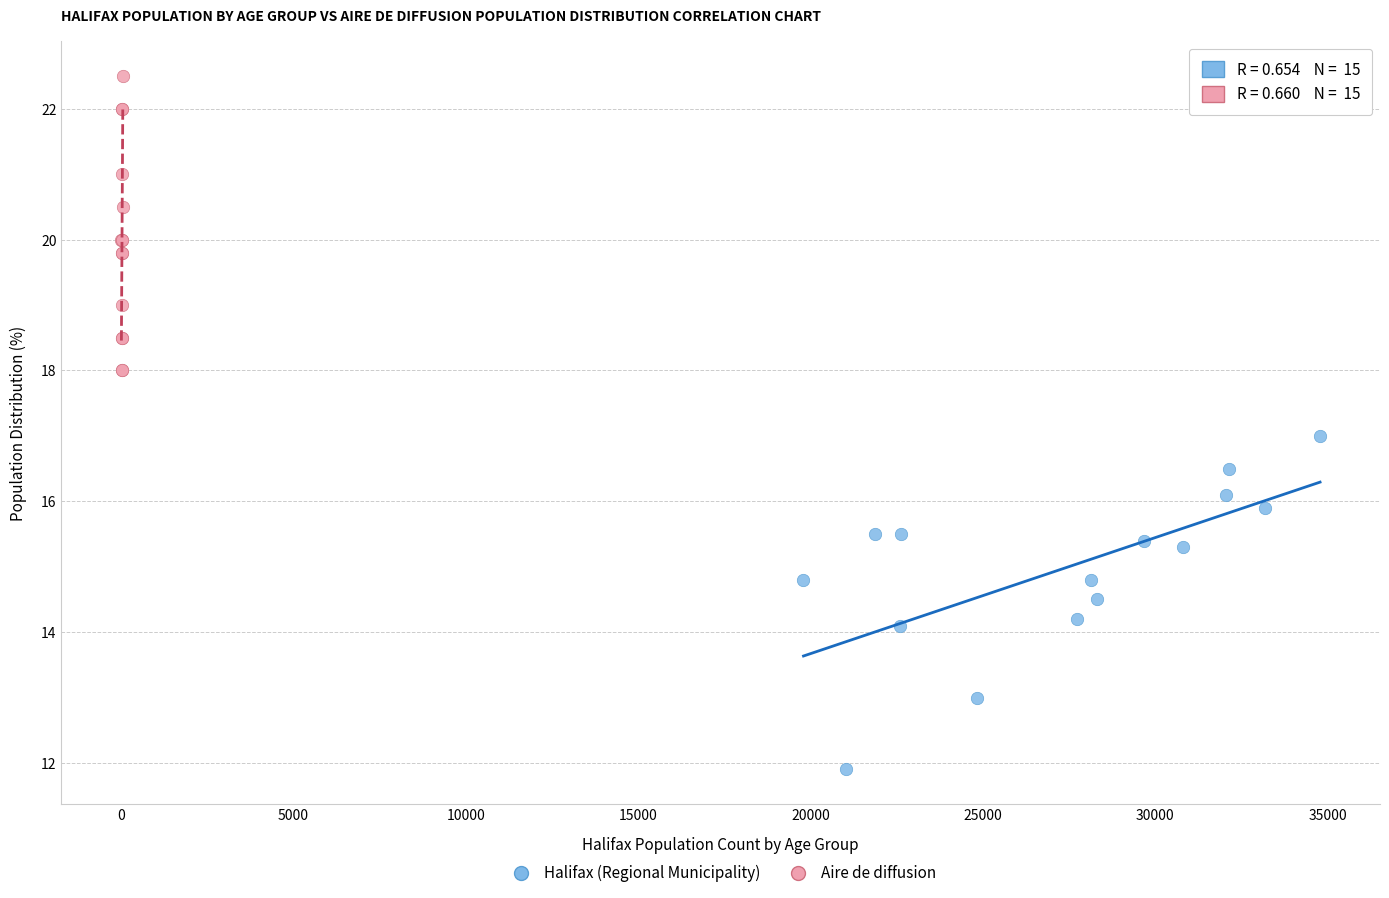

Which series contains the lowest Y value?

Halifax (Regional Municipality)